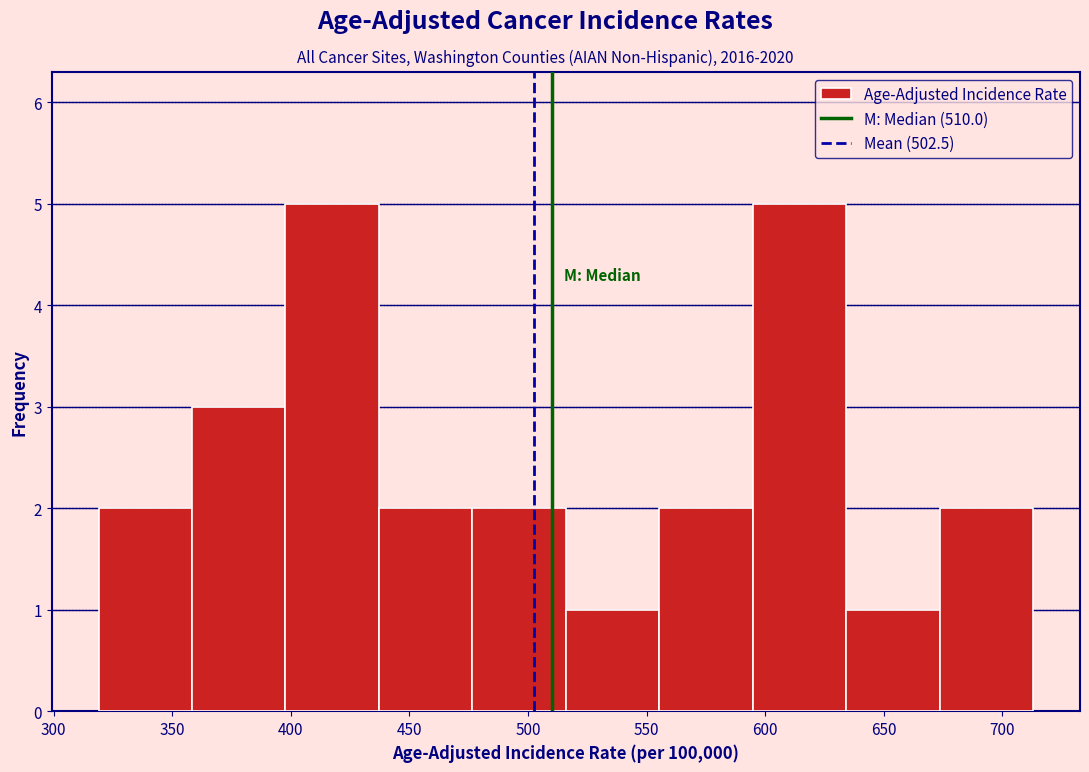

How tall is the bar that spans 595 to 635 on the x-axis? Neither the bar edges nor the heights are printed on the chart, so give them approximately, as read against the axes.

5